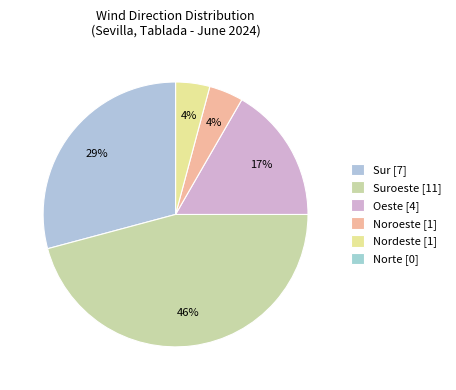

Is there any slice that represents more than half of the pie?

No